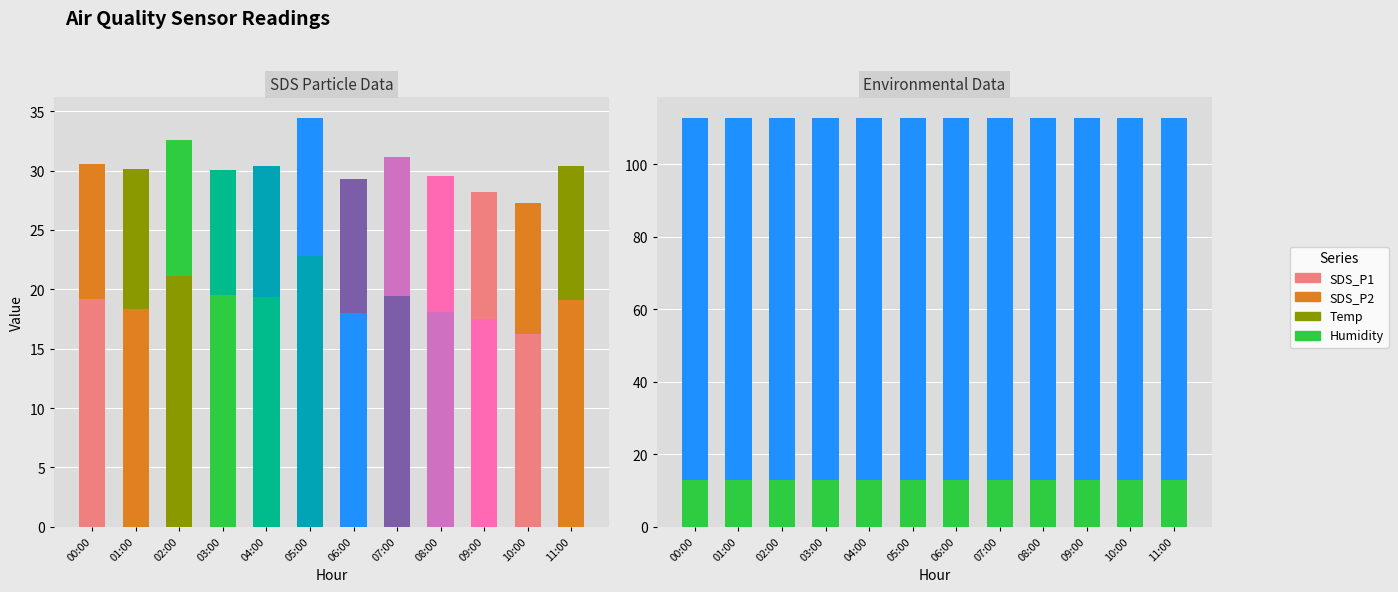

What is the label of the 7th bar from the left?

06:00